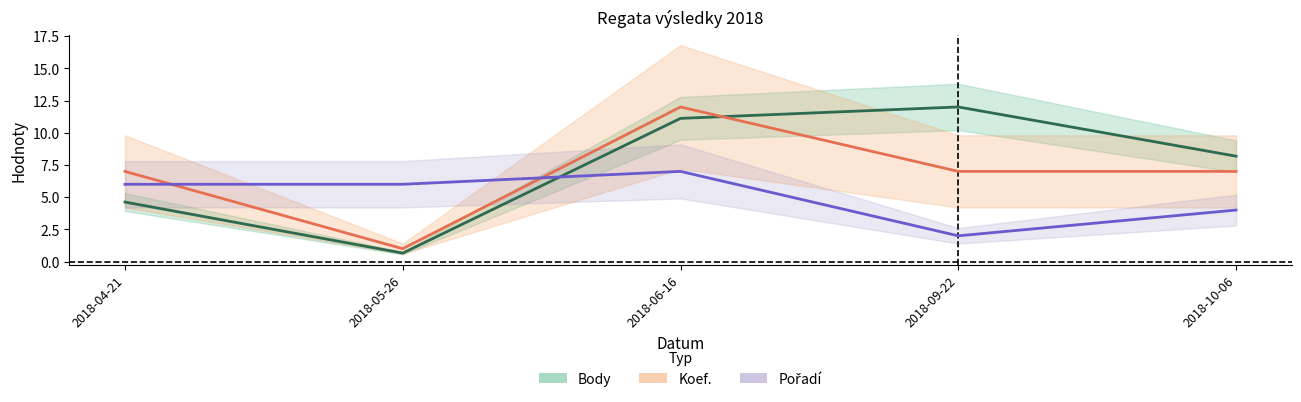

At which label does Pořadí reach its peak?

2018-06-16